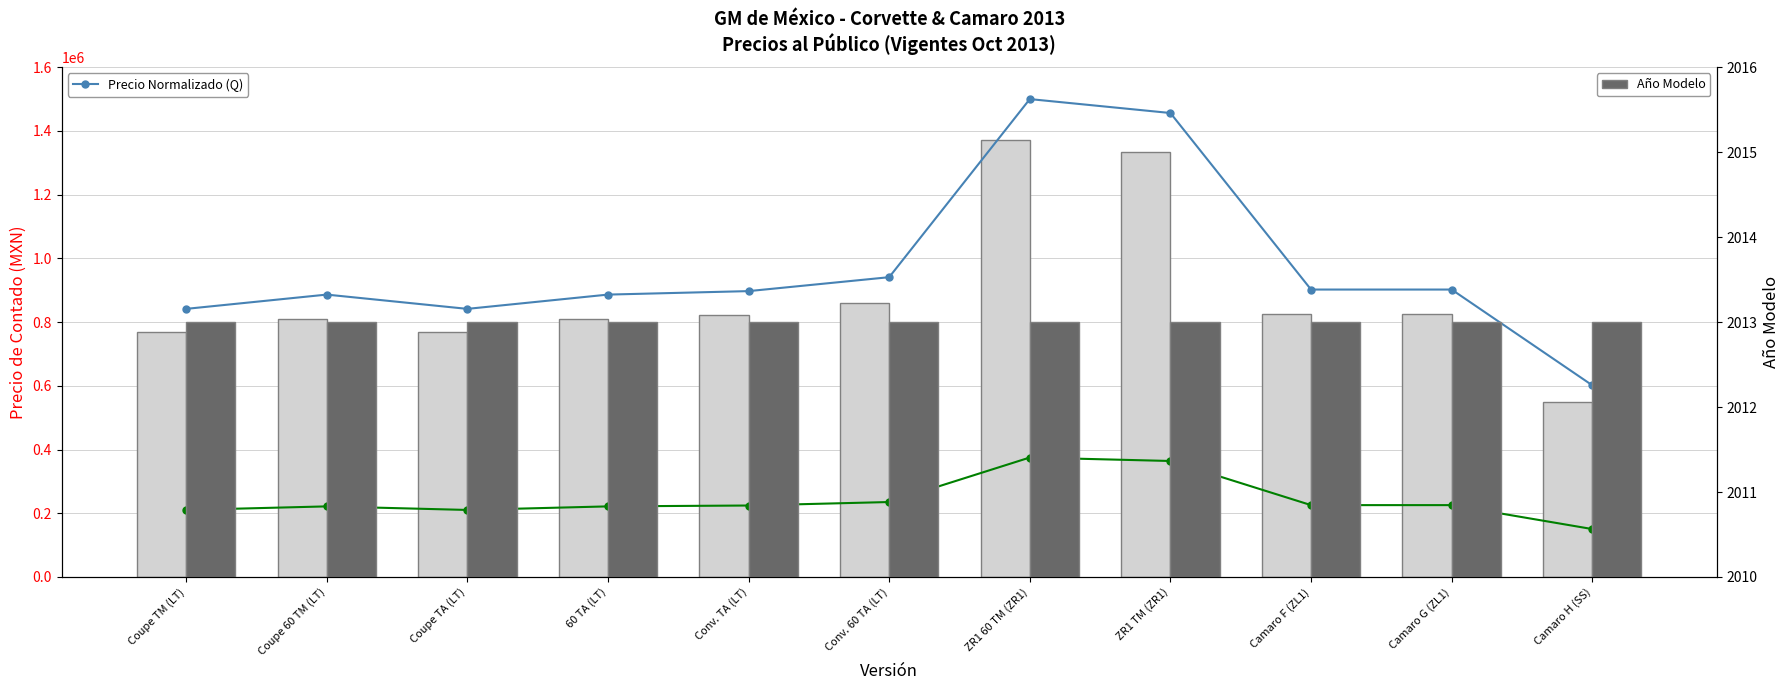

What position from the left is ZR1 TM (ZR1)?

8